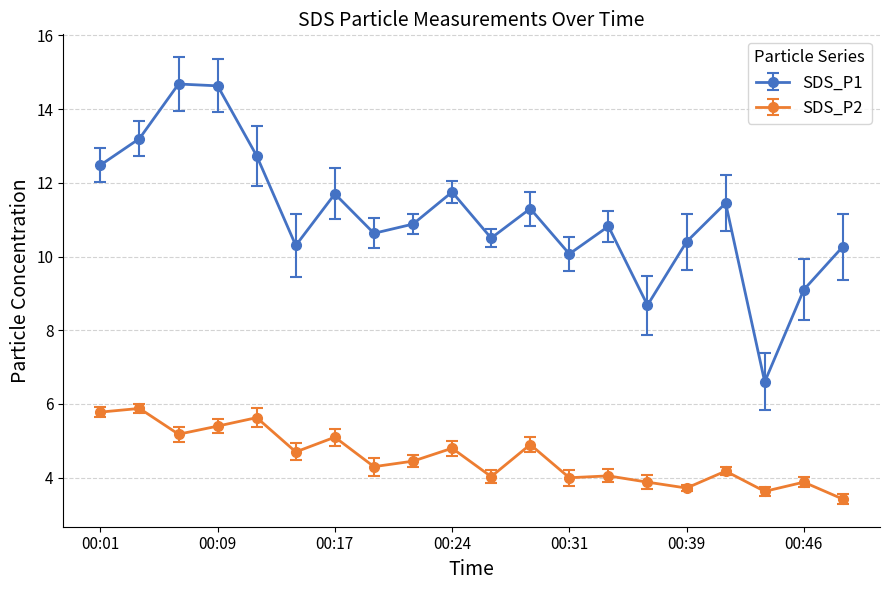

Is this an area chart (filled region under the line)?

No